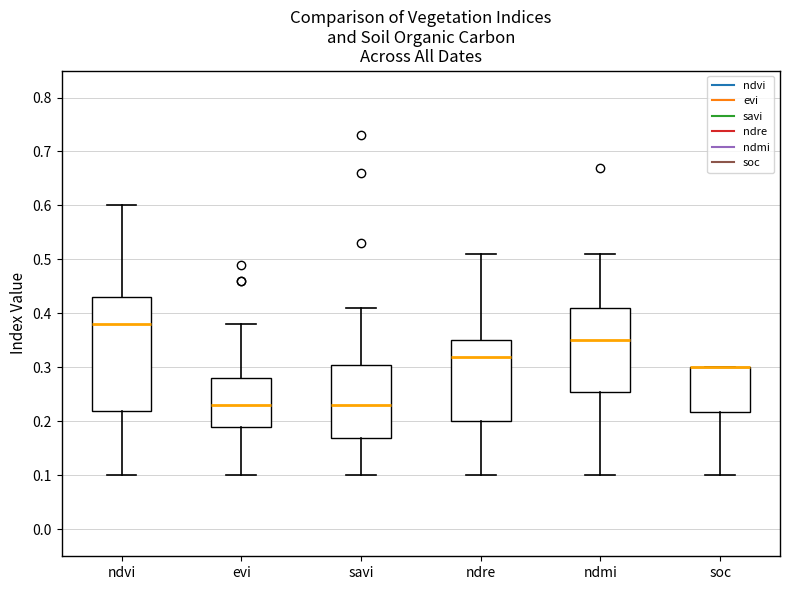

Reading left to right, transcribe this box plot: for each box, give where its median line is, the range the box spans, and where its two whiskers end, as read against the y-axis. The values are not printed on the chart, so give them approximately, as read against the axis.

ndvi: median 0.38, box 0.22 to 0.43, whiskers 0.10 to 0.60
evi: median 0.23, box 0.19 to 0.28, whiskers 0.10 to 0.38
savi: median 0.23, box 0.17 to 0.31, whiskers 0.10 to 0.41
ndre: median 0.32, box 0.20 to 0.35, whiskers 0.10 to 0.51
ndmi: median 0.35, box 0.26 to 0.41, whiskers 0.10 to 0.51
soc: median 0.30 (drawn on the box's upper edge), box 0.22 to 0.30, whiskers 0.10 to 0.30